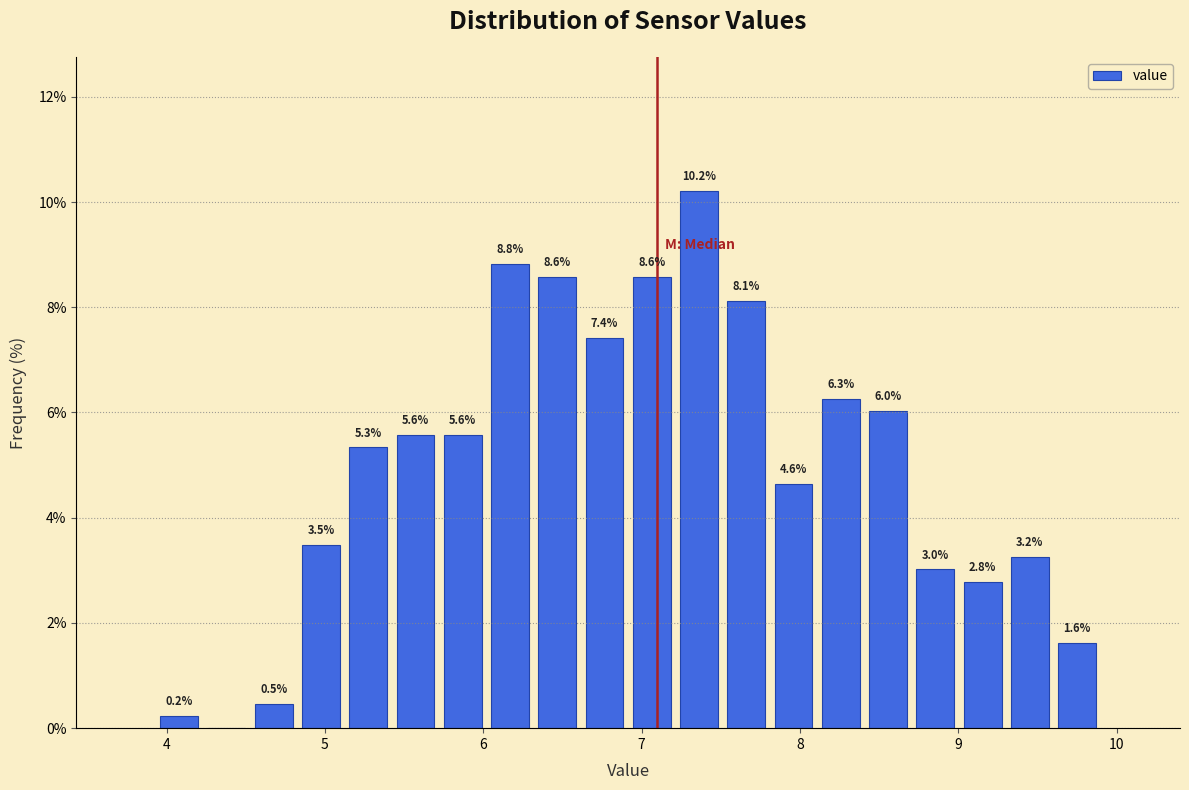

Read against the x-axis, roughly where is the centre of the tallest bar?

7.4